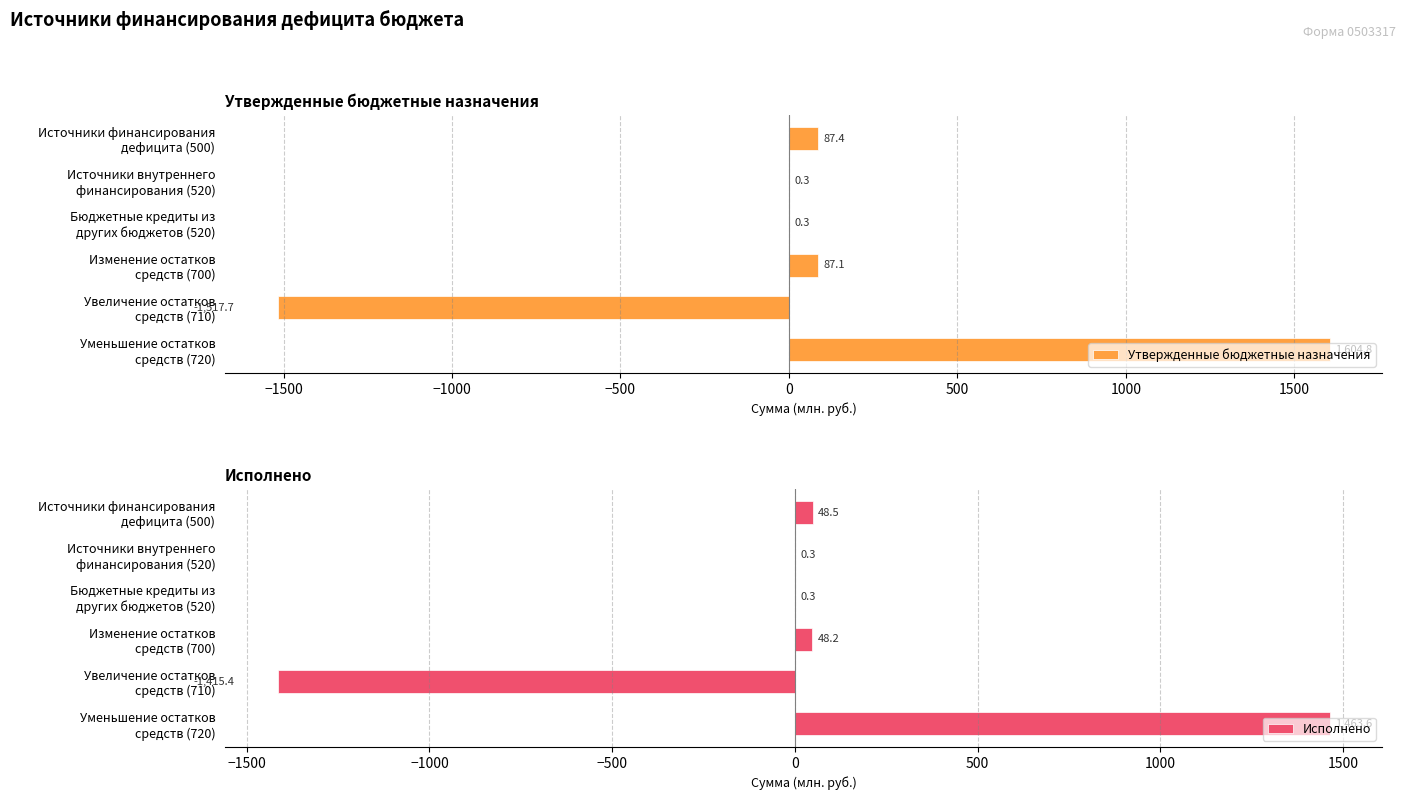

What is the highest value of the Утвержденные бюджетные назначения series?

1604.8